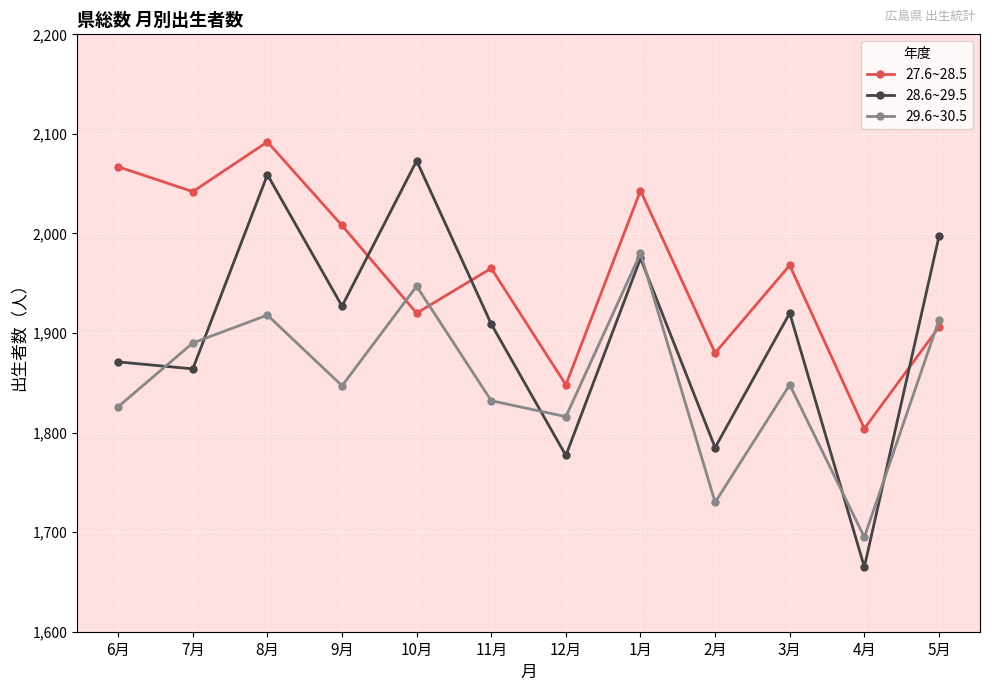

What is the spread (max minus min) of values at 9月?

161